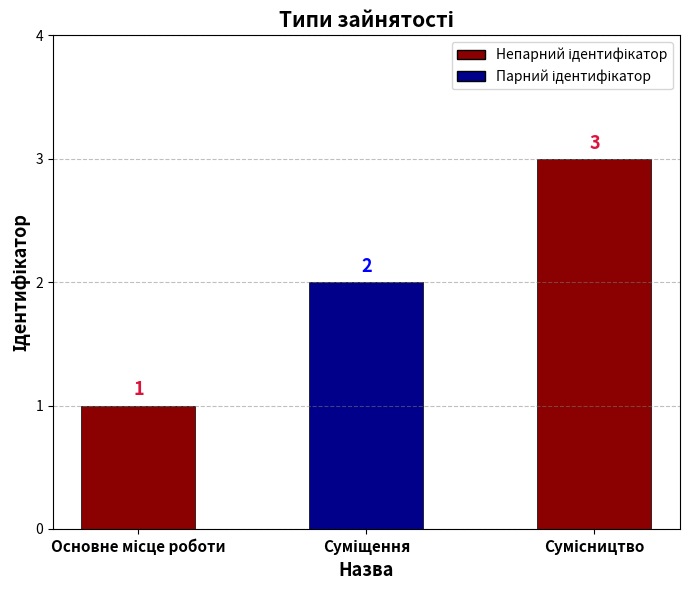

How many values are between 1 and 3?

3